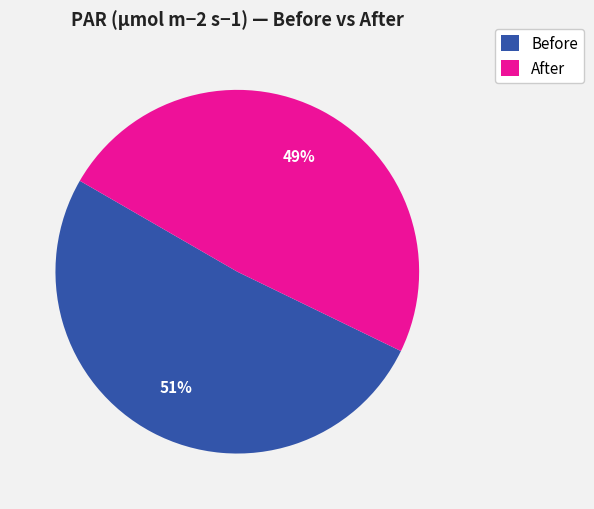

How many slices are in this pie chart?

2